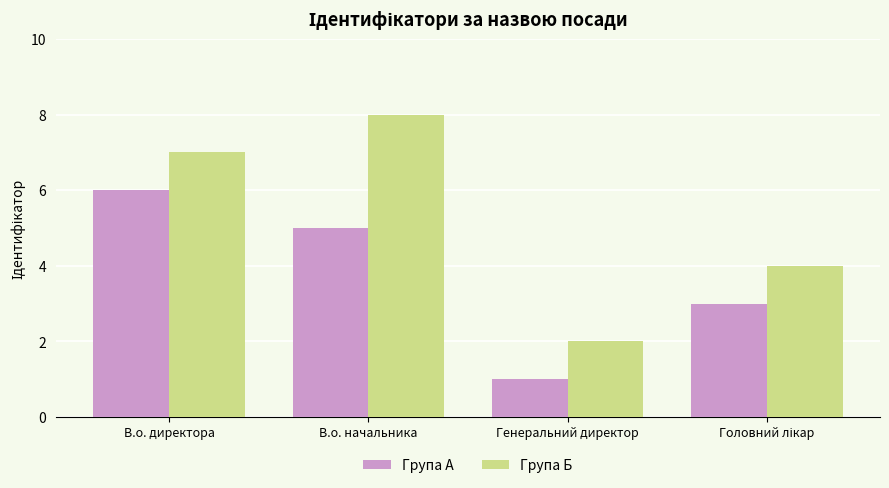

What are all the series names shown in the legend?

Група А, Група Б